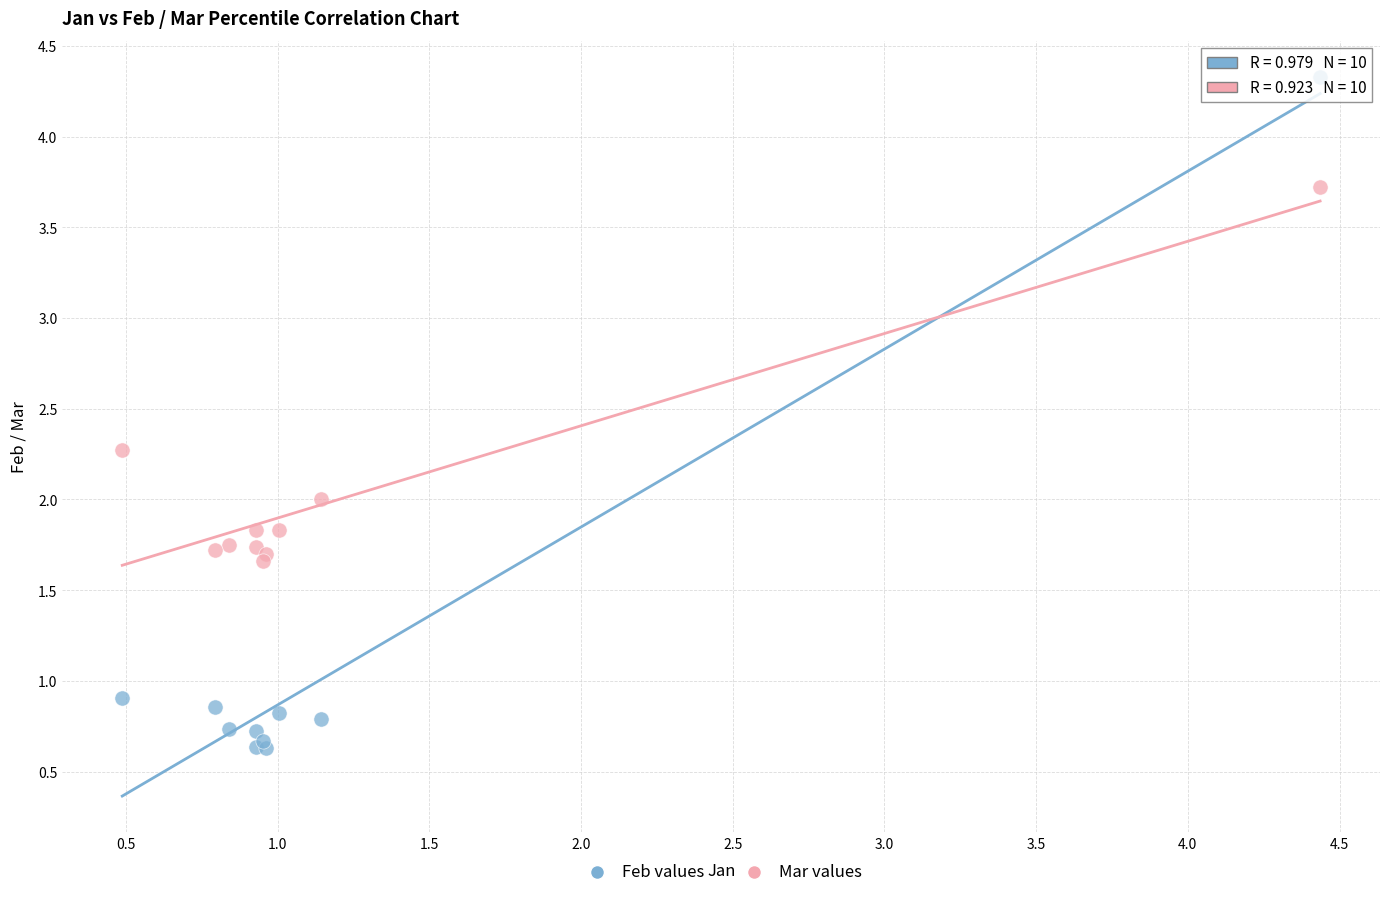

Which series has the largest Y range (max minus min)?

Feb values